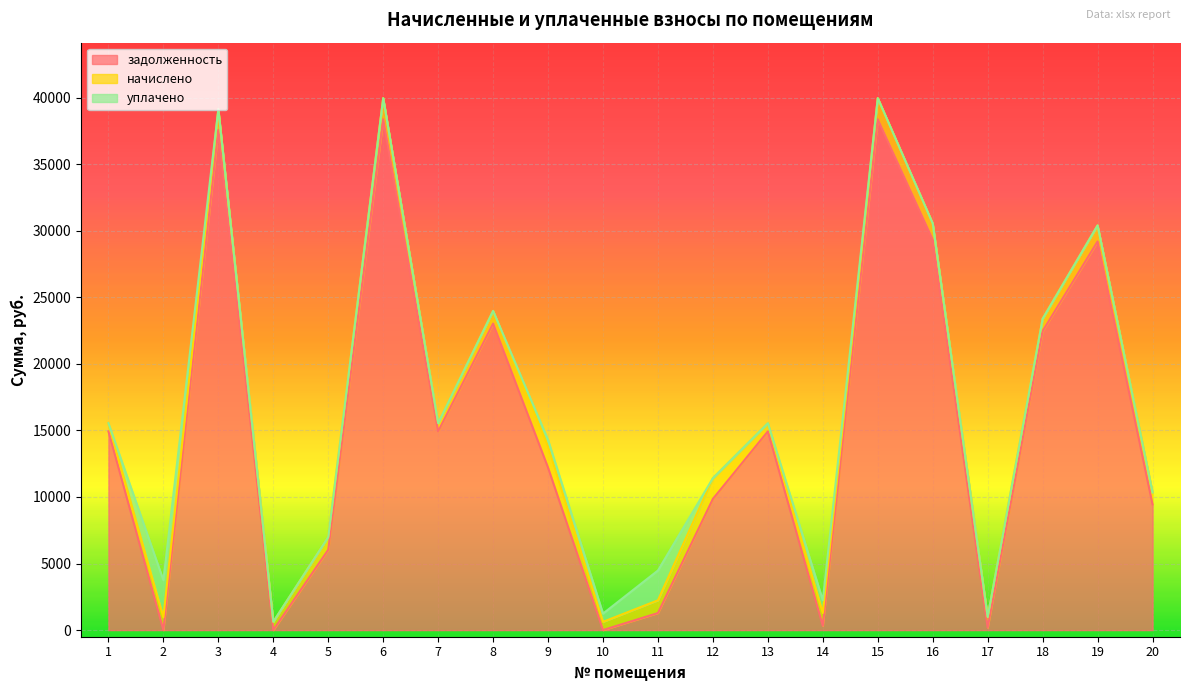

How many times do уплачено and задолженность cross each other?

6